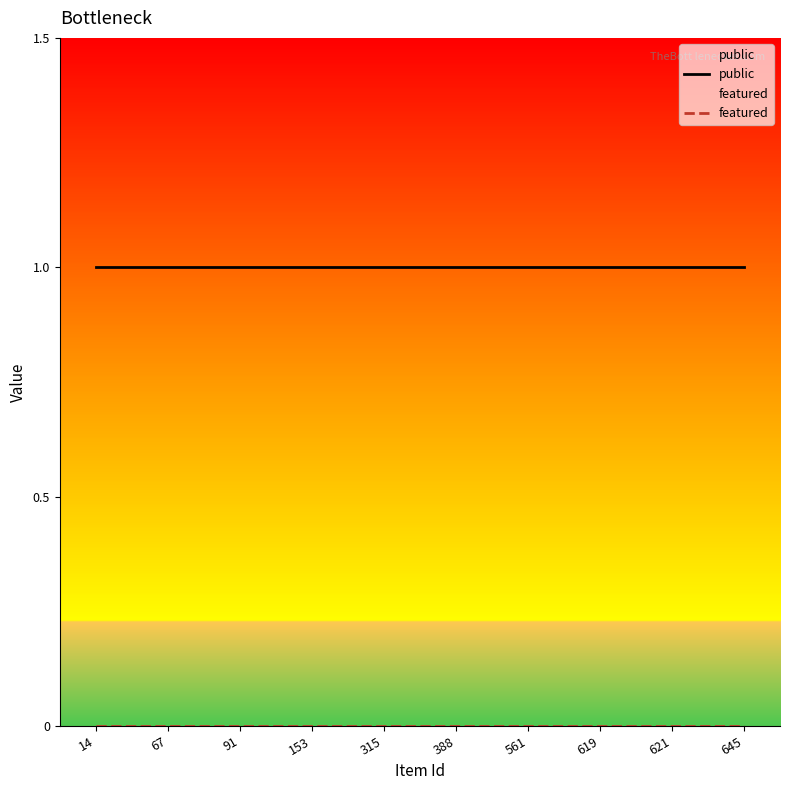

At which label is featured closest to 0?

14